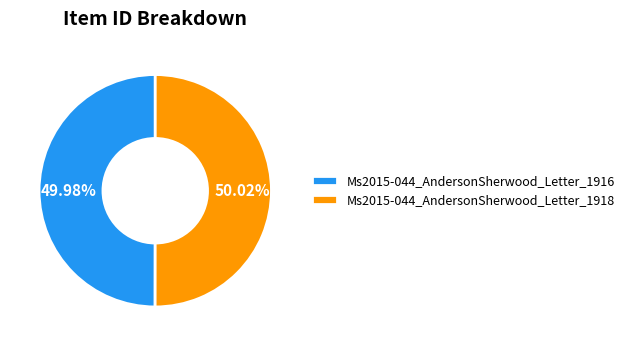

To the nearest percent, what percentage of the pie is Ms2015-044_AndersonSherwood_Letter_1918?

50%